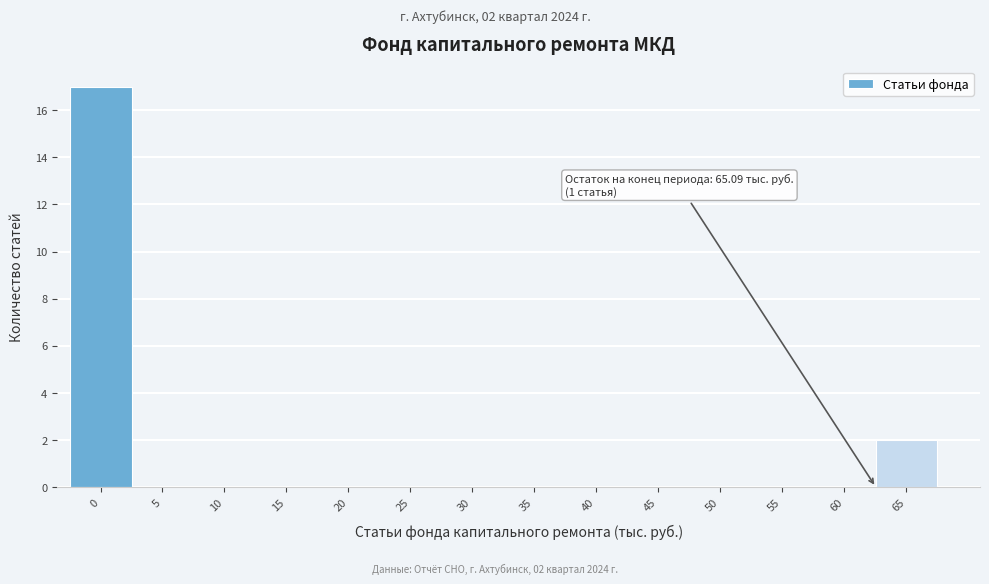

Reading left to right, extract all data points from this chart.

0=17	5=0	10=0	15=0	20=0	25=0	30=0	35=0	40=0	45=0	50=0	55=0	60=0	65=2